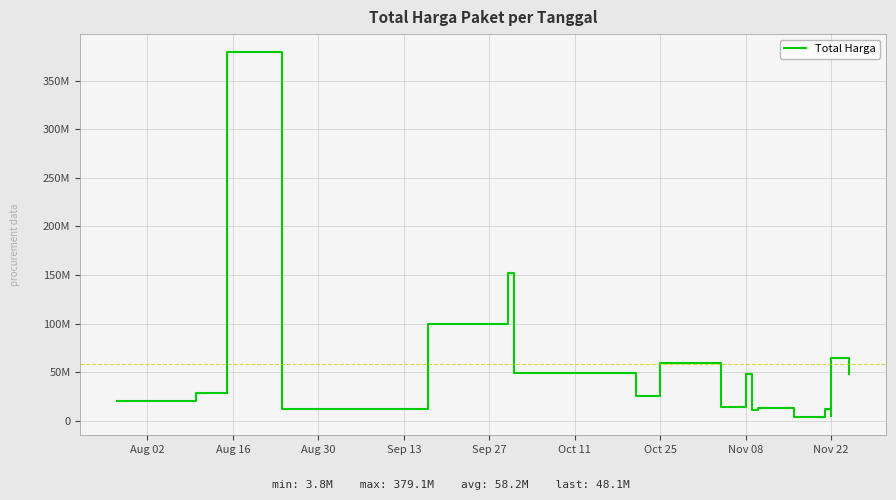

Is it true that the value at Aug 16 is 13374545?

False